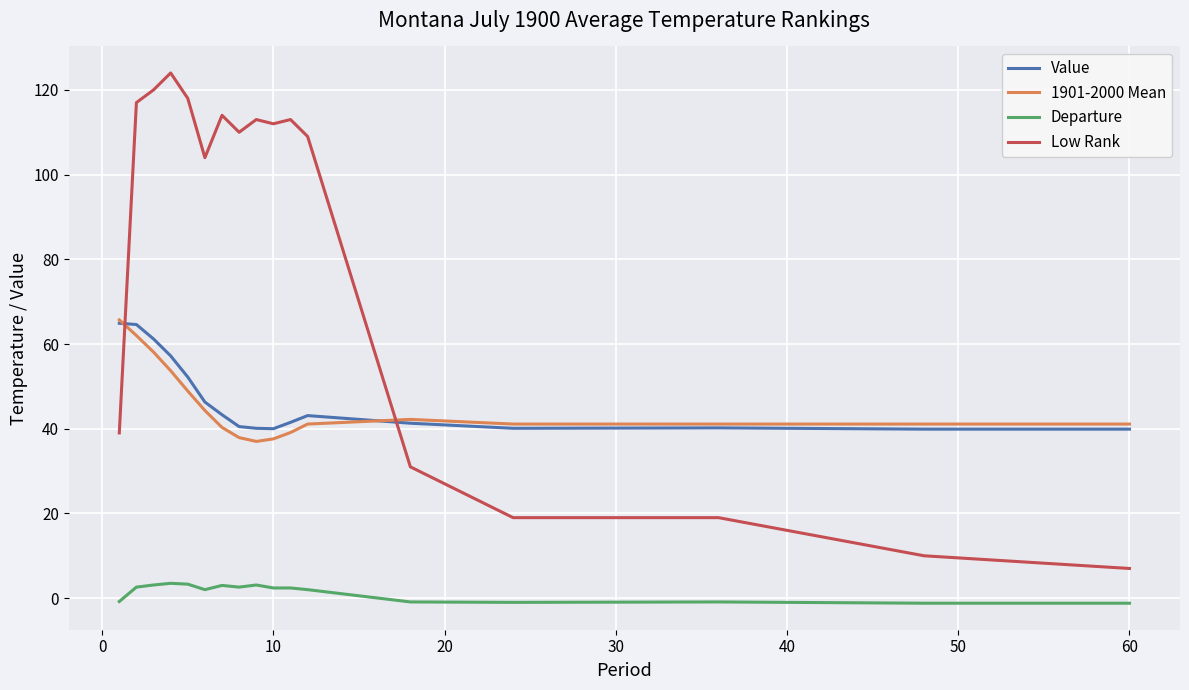

What is the greatest value displayed?

124.0